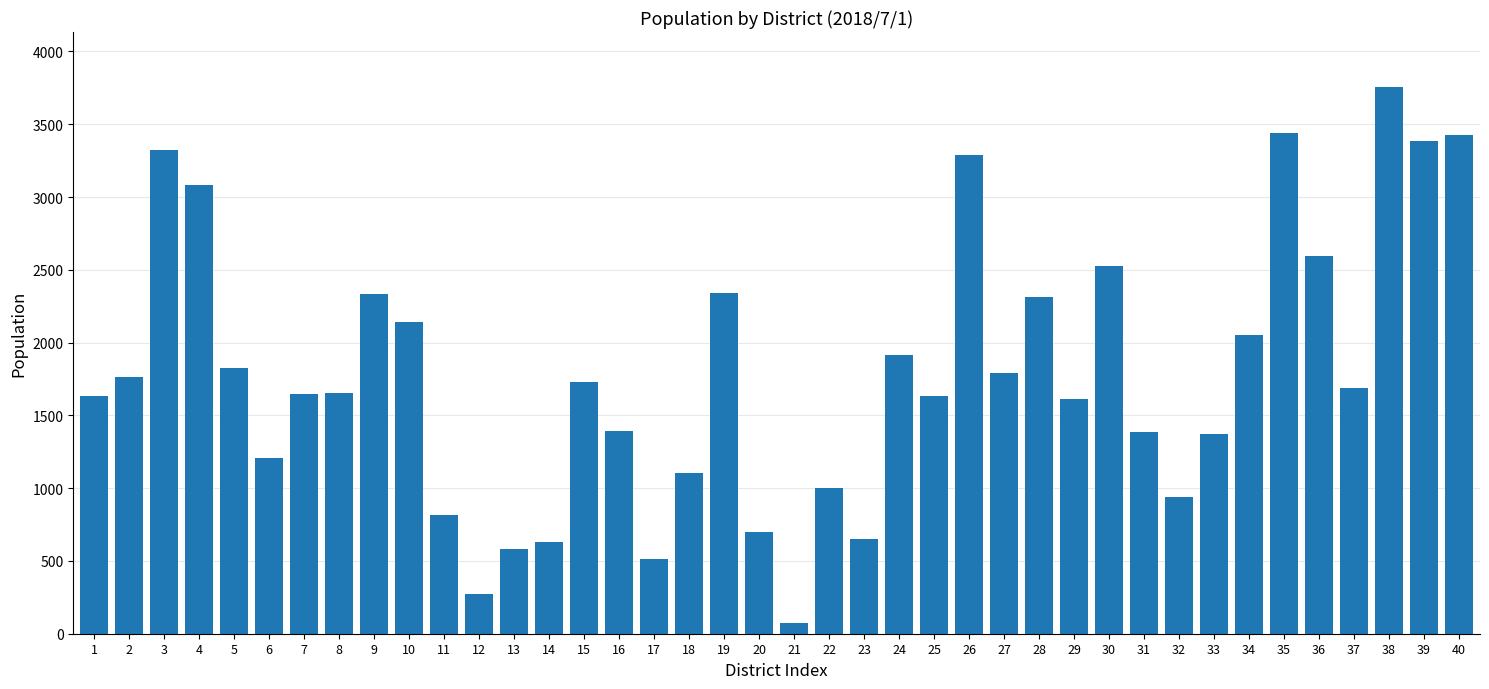

What is the ratio of the value at 22 to the value at 18?

0.9